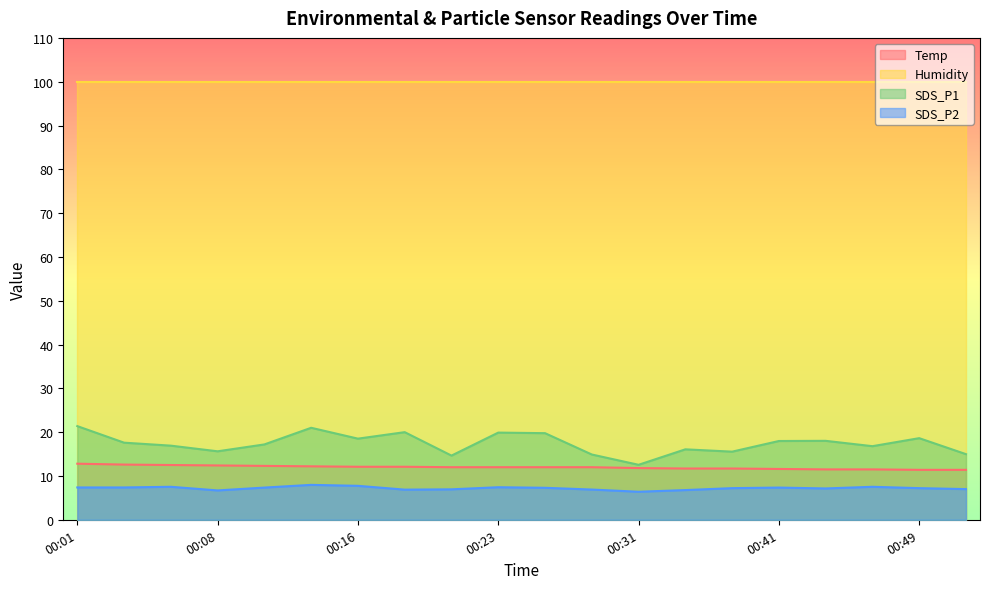

List the labels in order of SDS_P1 value, largest first.

00:01, 00:13, 00:18, 00:23, 00:26, 00:49, 00:16, 00:44, 00:41, 00:03, 00:11, 00:06, 00:46, 00:33, 00:08, 00:36, 00:52, 00:28, 00:21, 00:31